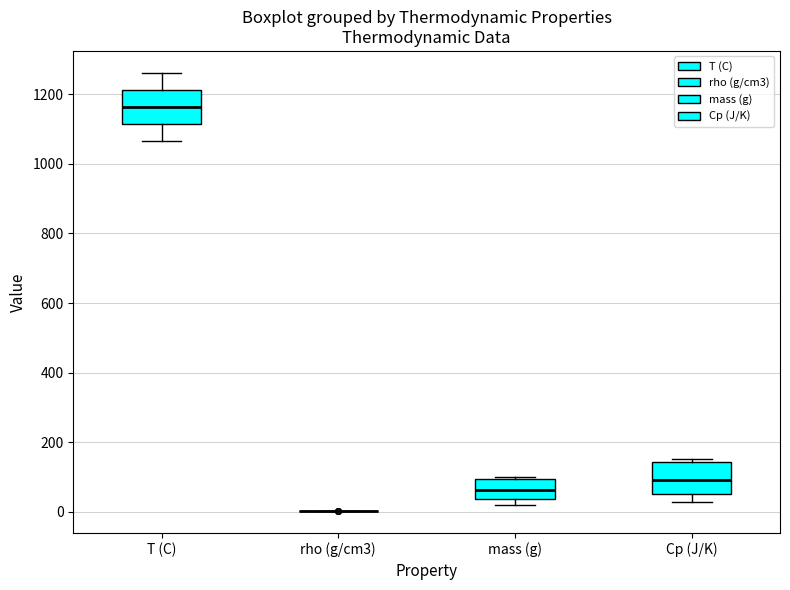

Reading left to right, transcribe this box plot: for each box, give where its median line is, the range the box spans, and where its two whiskers end, as read against the y-axis. The values are not printed on the chart, so give them approximately, as read against the axis.

T (C): median 1160, box 1120 to 1220, whiskers 1060 to 1260
rho (g/cm3): box collapsed to a line at 0, whiskers 0 to 0
mass (g): median 60, box 40 to 100, whiskers 20 to 100
Cp (J/K): median 100, box 60 to 140, whiskers 20 to 160